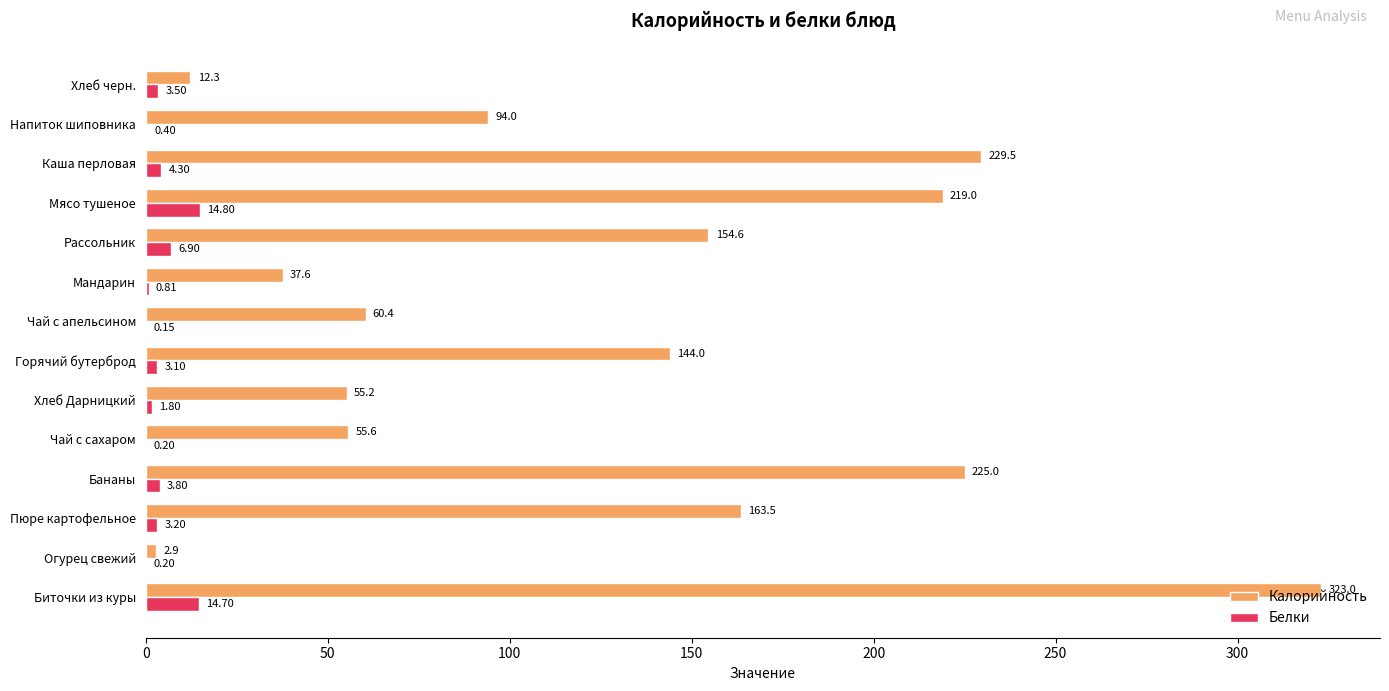

Which series changed the most between Пюре картофельное and Напиток шиповника?

Калорийность